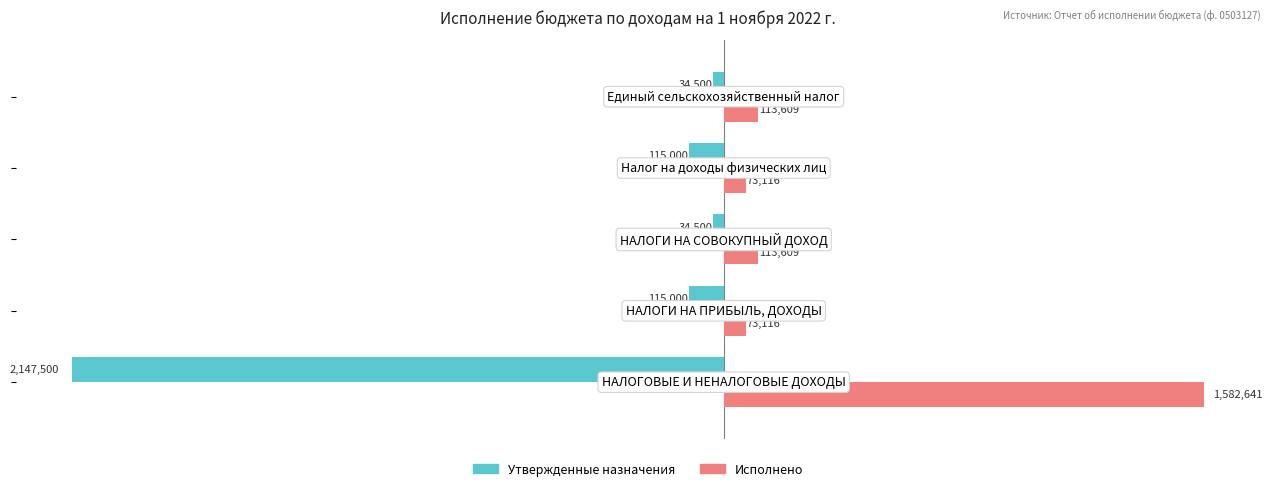

What are all the series names shown in the legend?

Утвержденные назначения, Исполнено